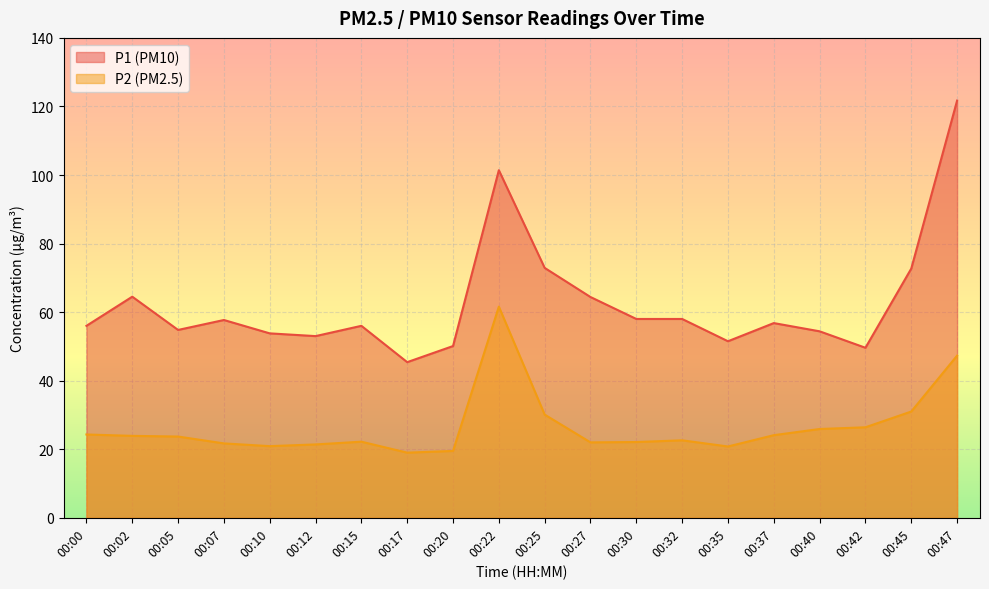

What is the spread (max minus min) of values at 00:27?

42.4